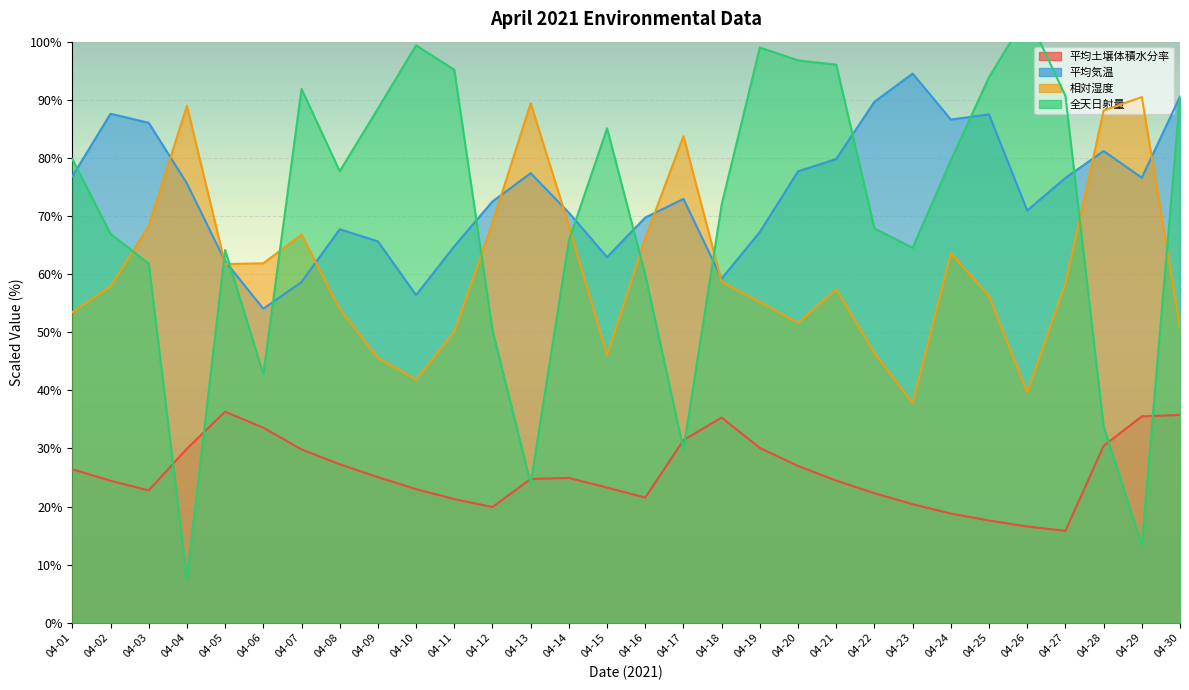

What are all the series names shown in the legend?

平均土壌体積水分率, 平均気温, 相対湿度, 全天日射量